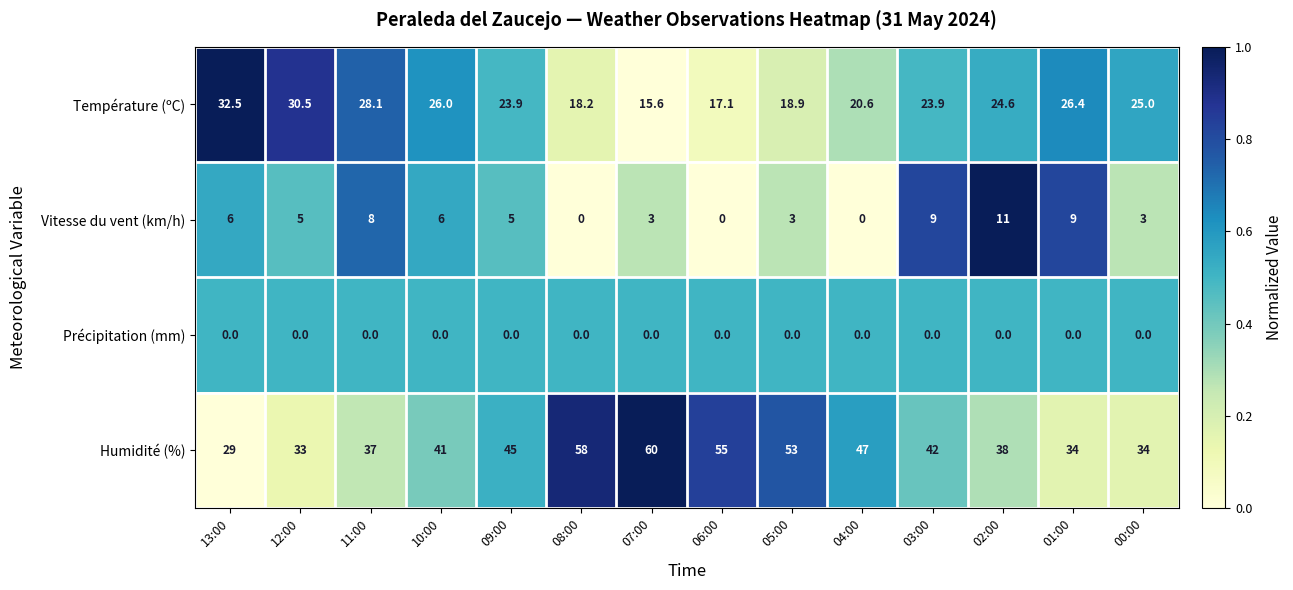

At 03:00, list the series in order from smallest to largest.

Précipitation (mm), Vitesse du vent (km/h), Température (ºC), Humidité (%)